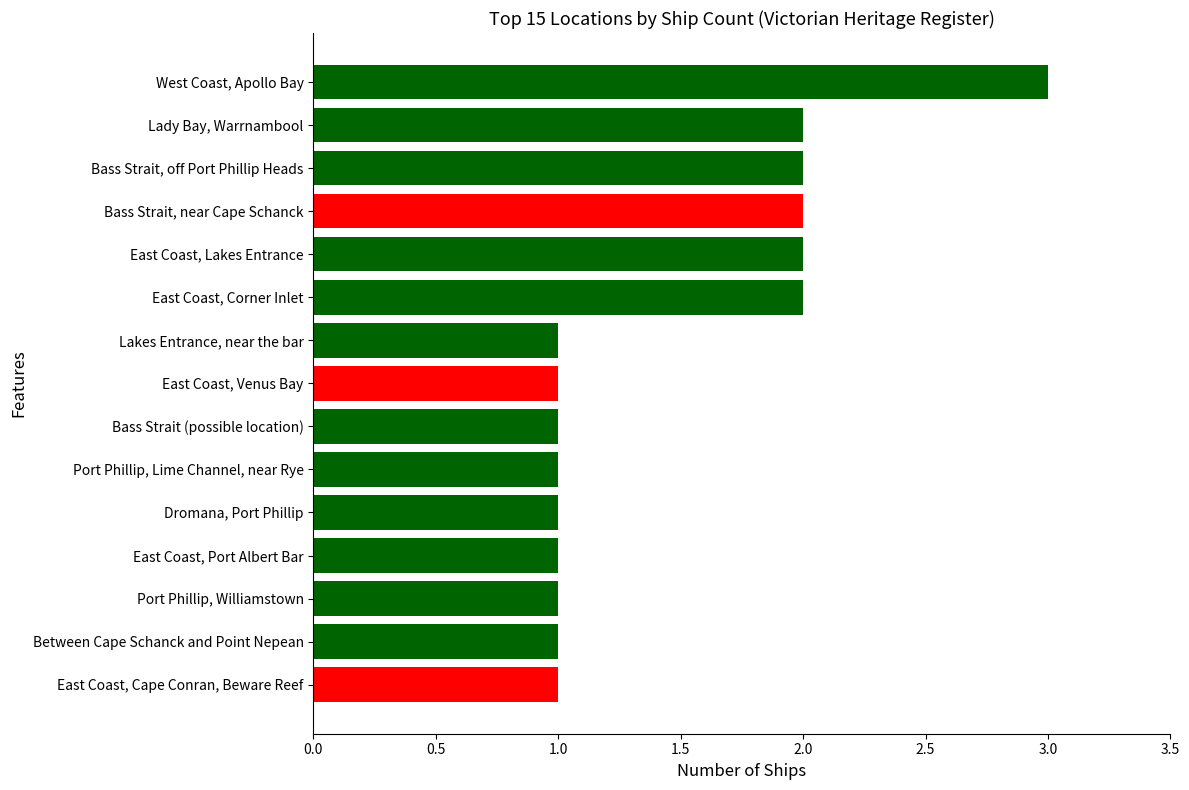

Reading bottom to top, transcribe all the data shown in this chart.

1	1	1	1	1	1	1	1	1	2	2	2	2	2	3